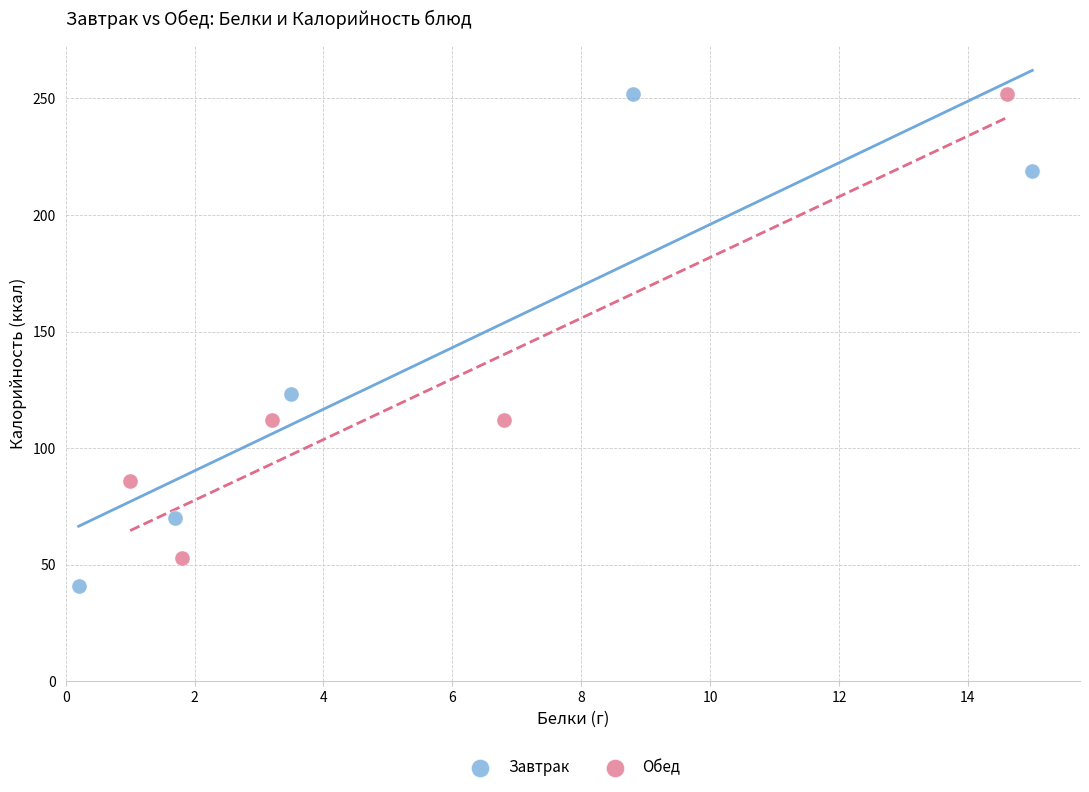

Which series has the largest Y range (max minus min)?

Завтрак